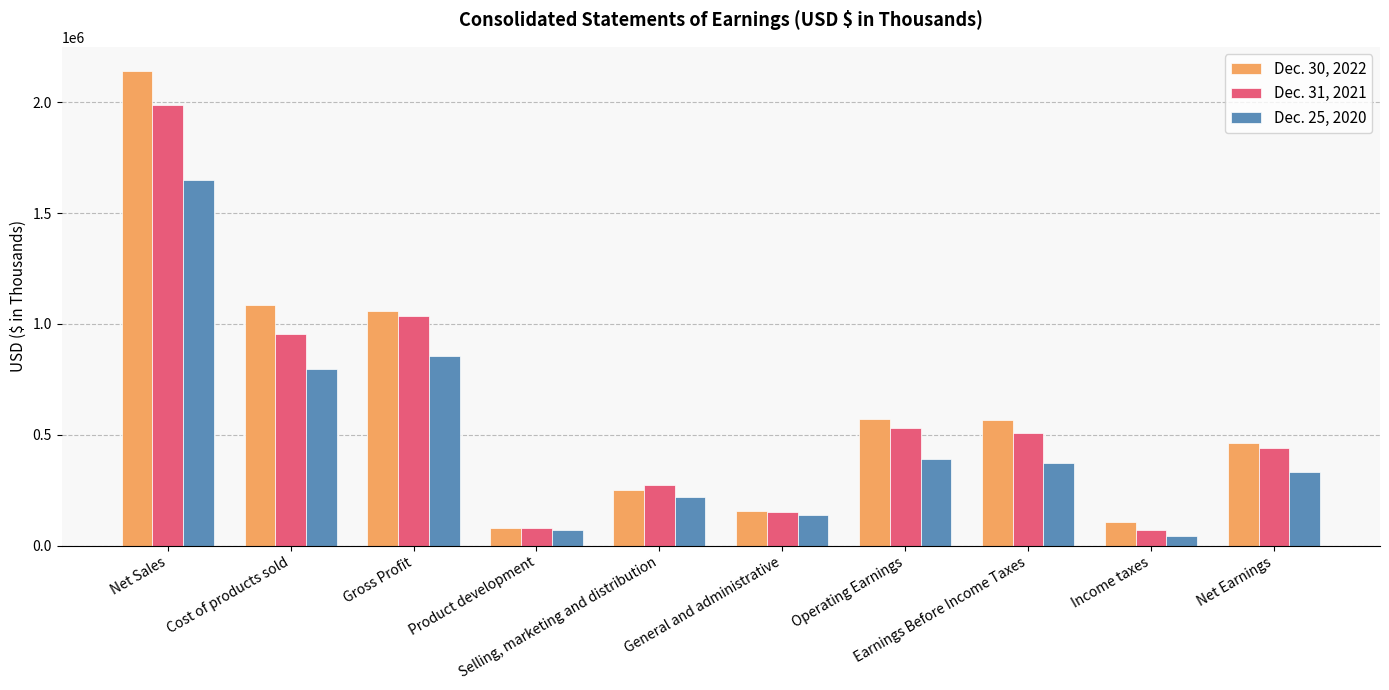

What is the difference between the second highest and minimum values in the Dec. 30, 2022 series?

1006074